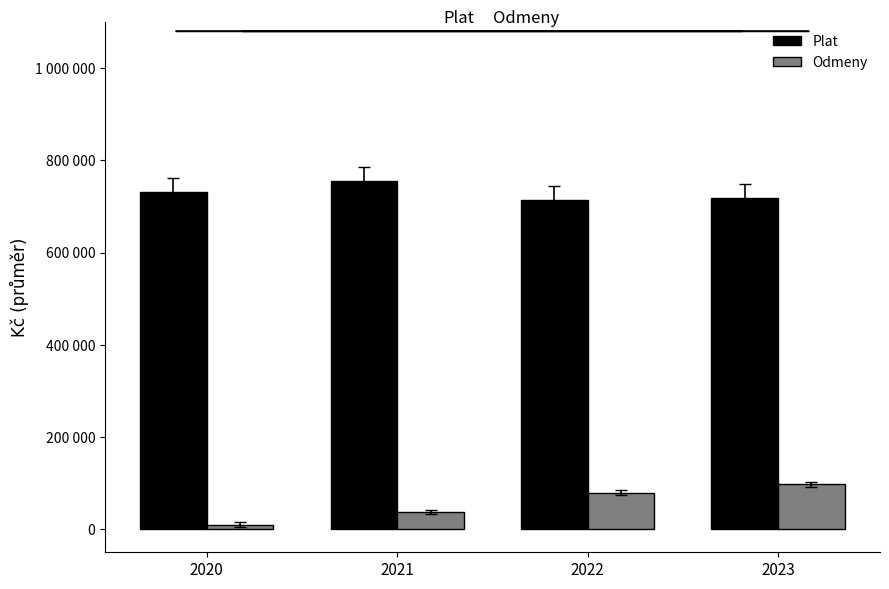

Are the bars grouped side by side (vs. stacked)?

Yes